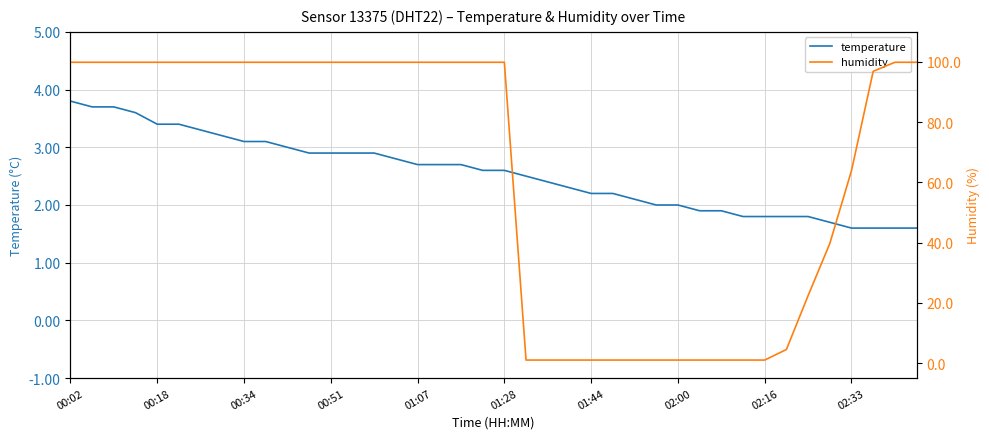

The temperature series shows 5.1 at 00:18. True or false?

False